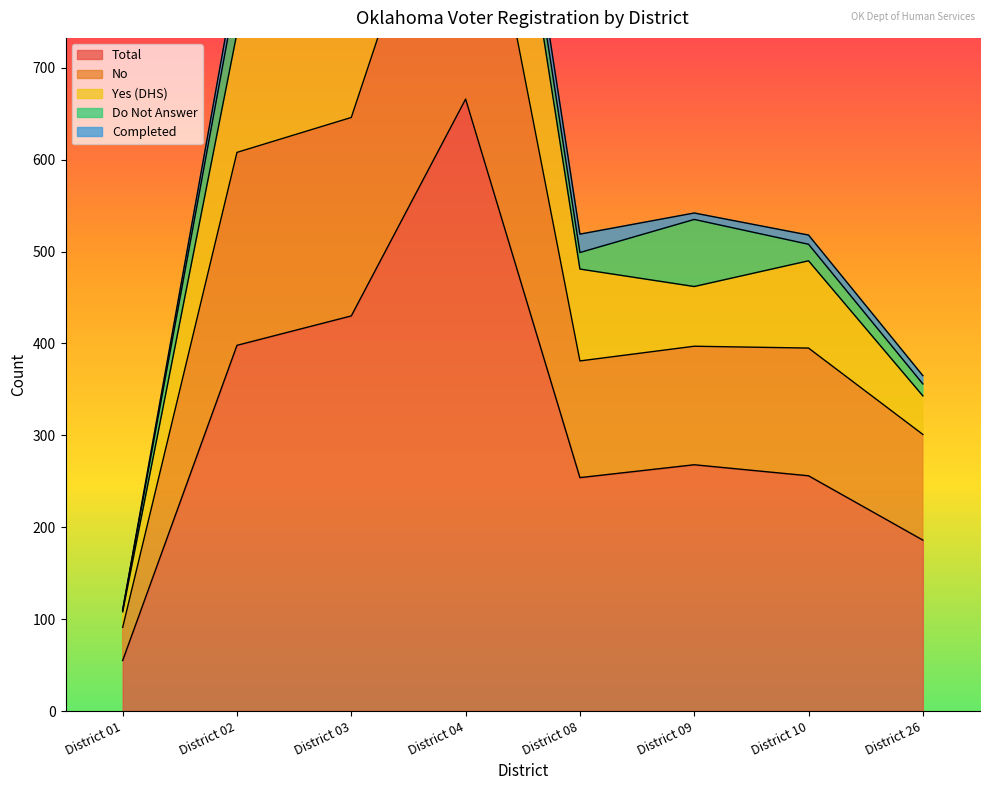

Which has a higher value, District 01 or District 08?

District 08